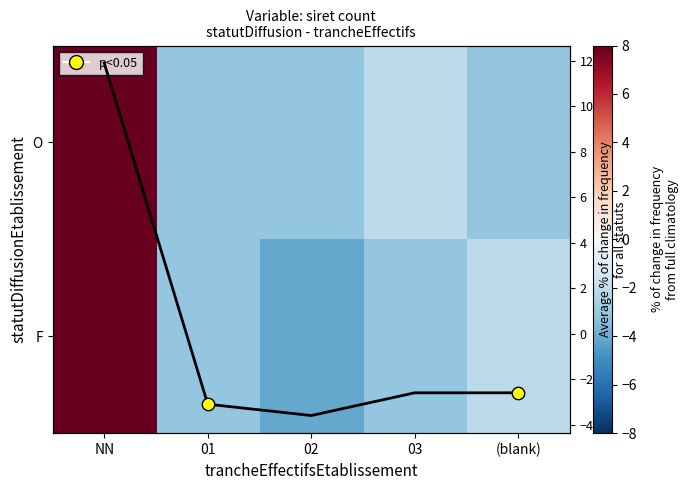

At 01, list the series in order from smallest to largest.

O, F, Avg % change